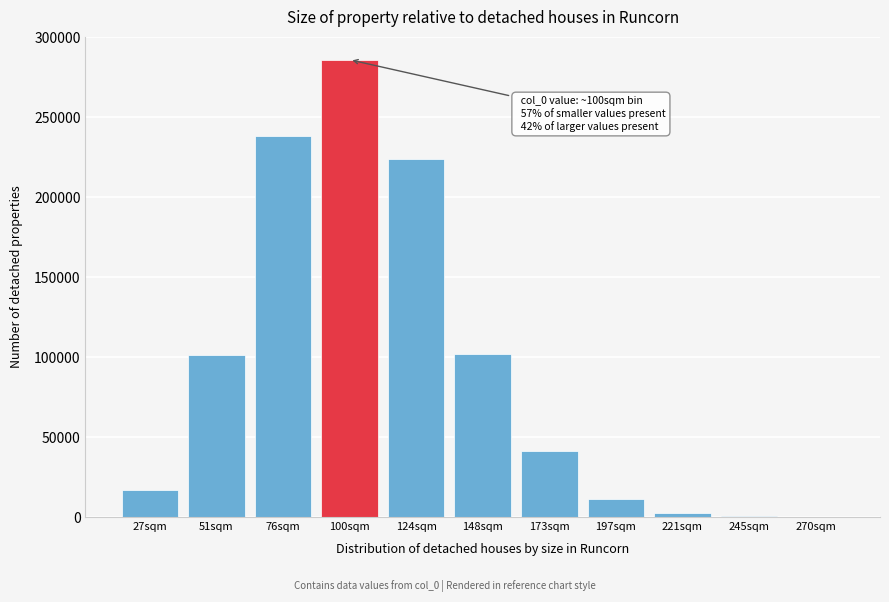

Which category has the highest value across all series?

100sqm